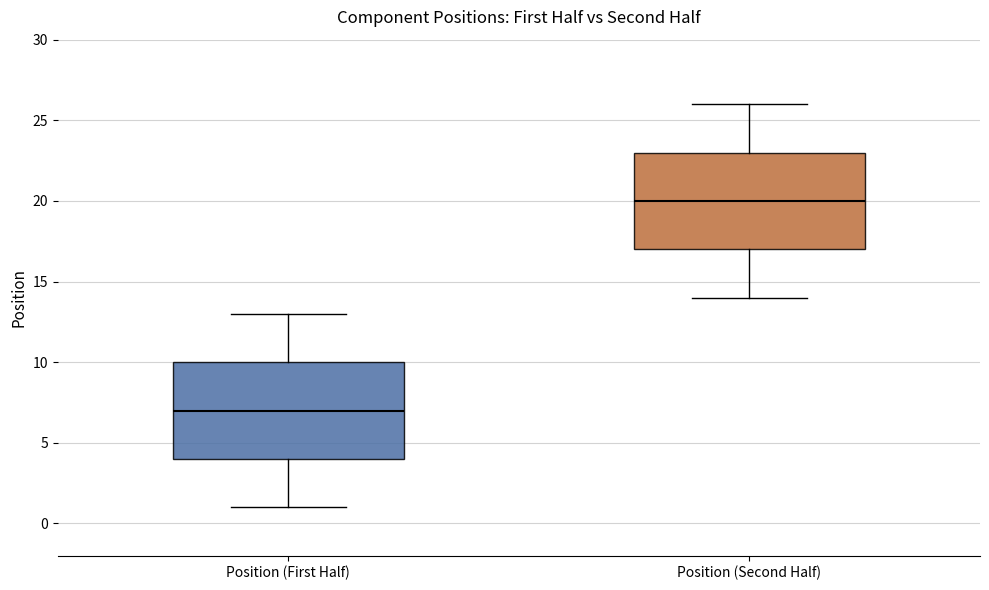

Reading left to right, transcribe this box plot: for each box, give where its median line is, the range the box spans, and where its two whiskers end, as read against the y-axis. The values are not printed on the chart, so give them approximately, as read against the axis.

Position (First Half): median 7, box 4 to 10, whiskers 1 to 13
Position (Second Half): median 20, box 17 to 23, whiskers 14 to 26